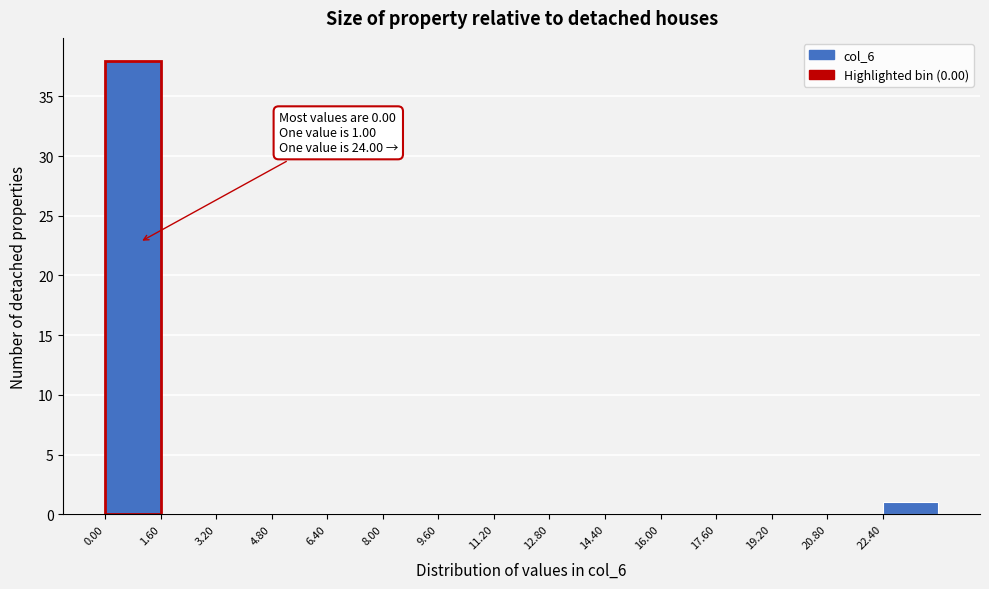

Over which range of the x-axis is the bar tallest?

0.0 to 1.6